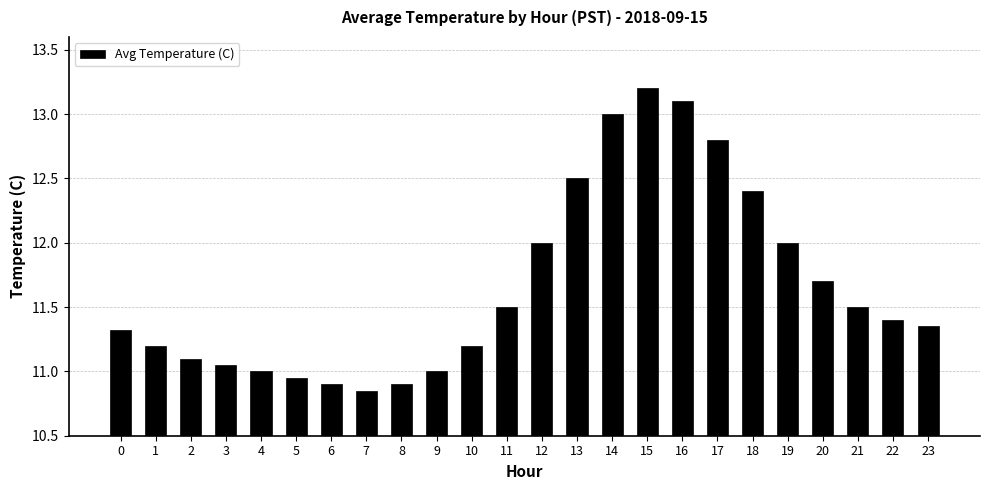

What is the greatest value displayed?

13.2